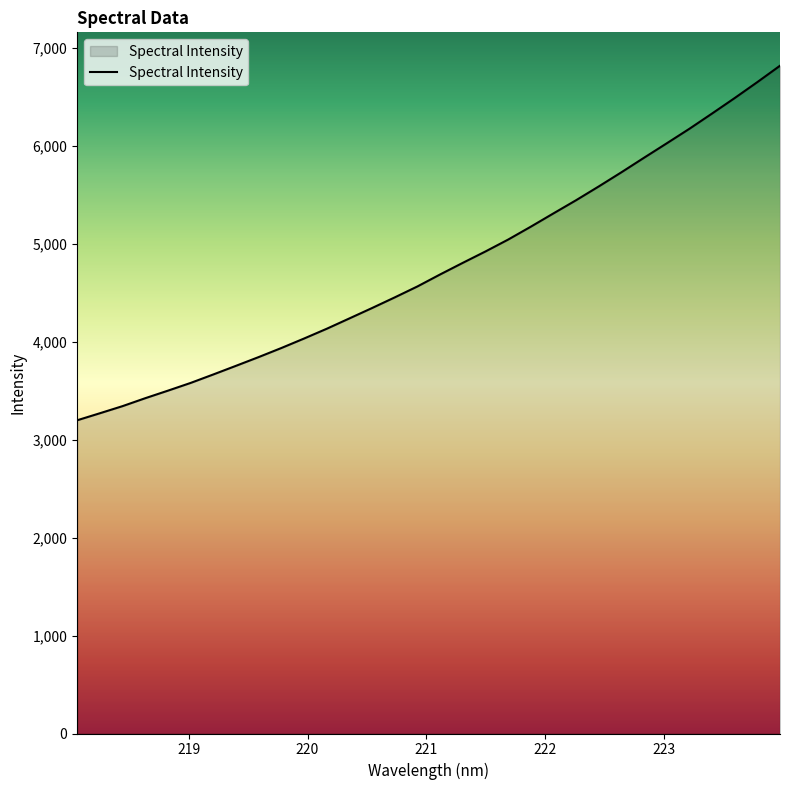

What is the smallest value displayed?

3198.6